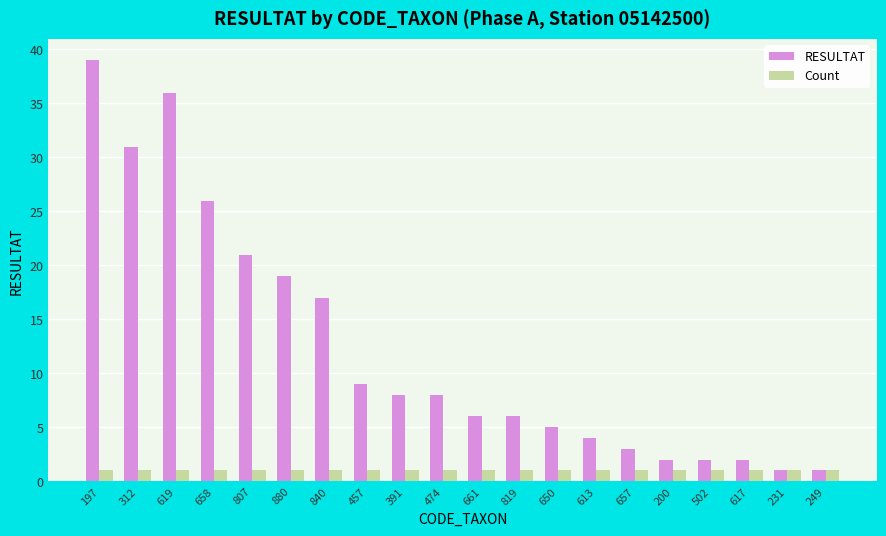

Which series has the widest spread of values?

RESULTAT